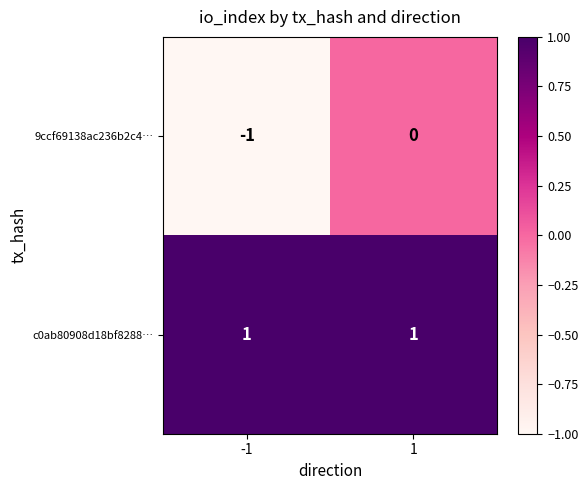

Between -1 and 1, which series saw the biggest shift?

9ccf69138ac236b2c4…